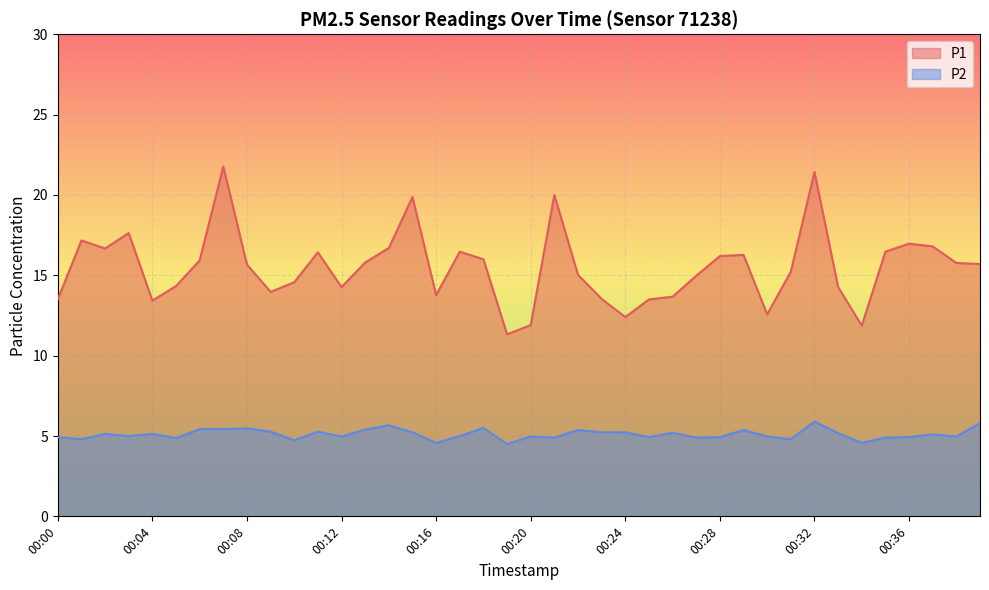

At how many categories does at least one series exceed 14?

28